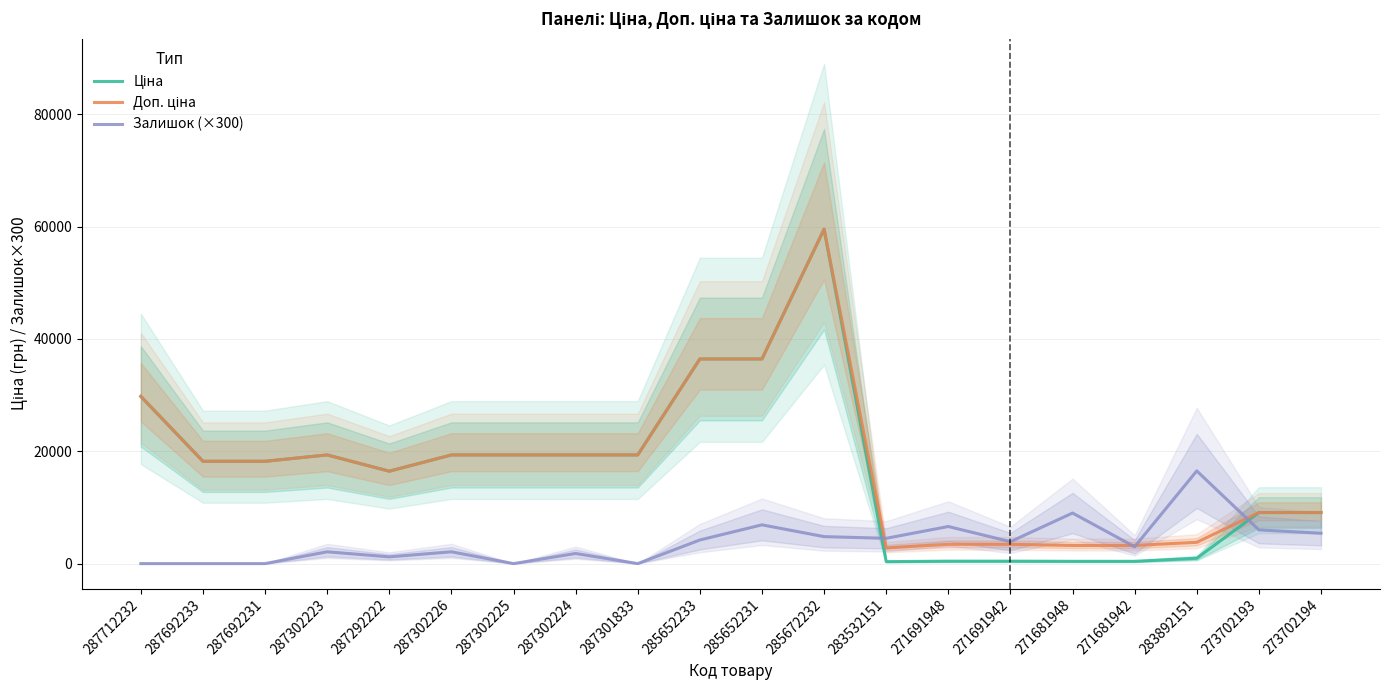

The Залишок (×300) series shows 5062.6 at 271681942. True or false?

False